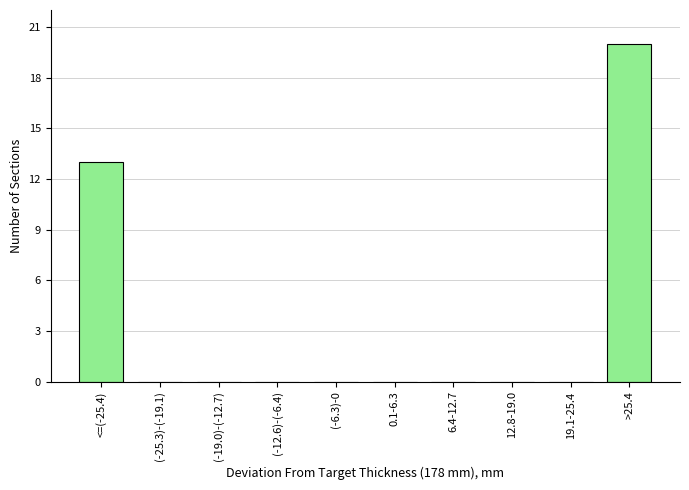

Reading left to right, what are all the values shown in this chart?

<=(-25.4)=13	(-25.3)-(-19.1)=0	(-19.0)-(-12.7)=0	(-12.6)-(-6.4)=0	(-6.3)-0=0	0.1-6.3=0	6.4-12.7=0	12.8-19.0=0	19.1-25.4=0	>25.4=20